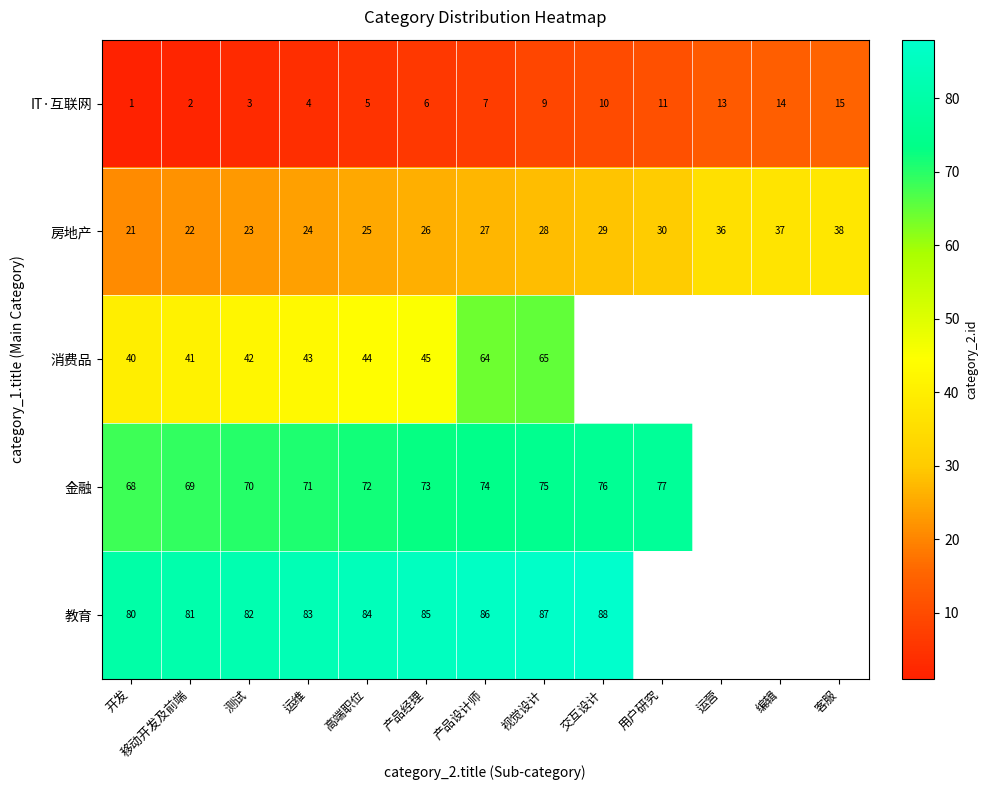

Which category has the highest value across all series?

交互设计